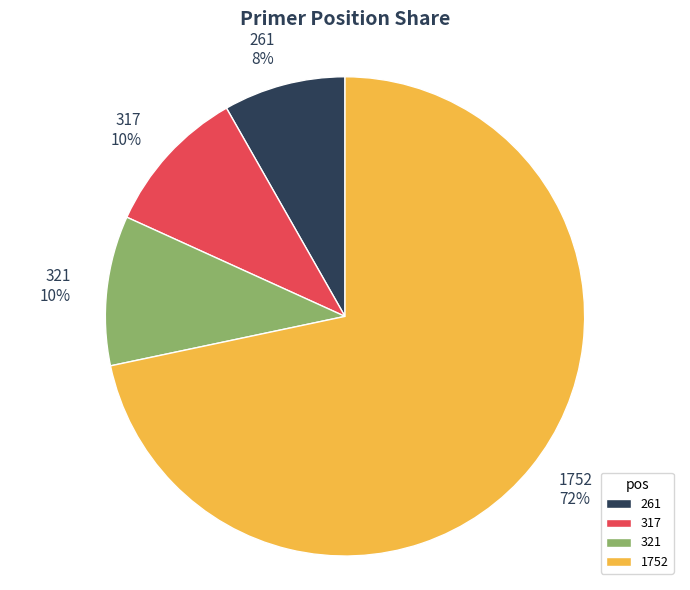

Which category accounts for the majority?

1752